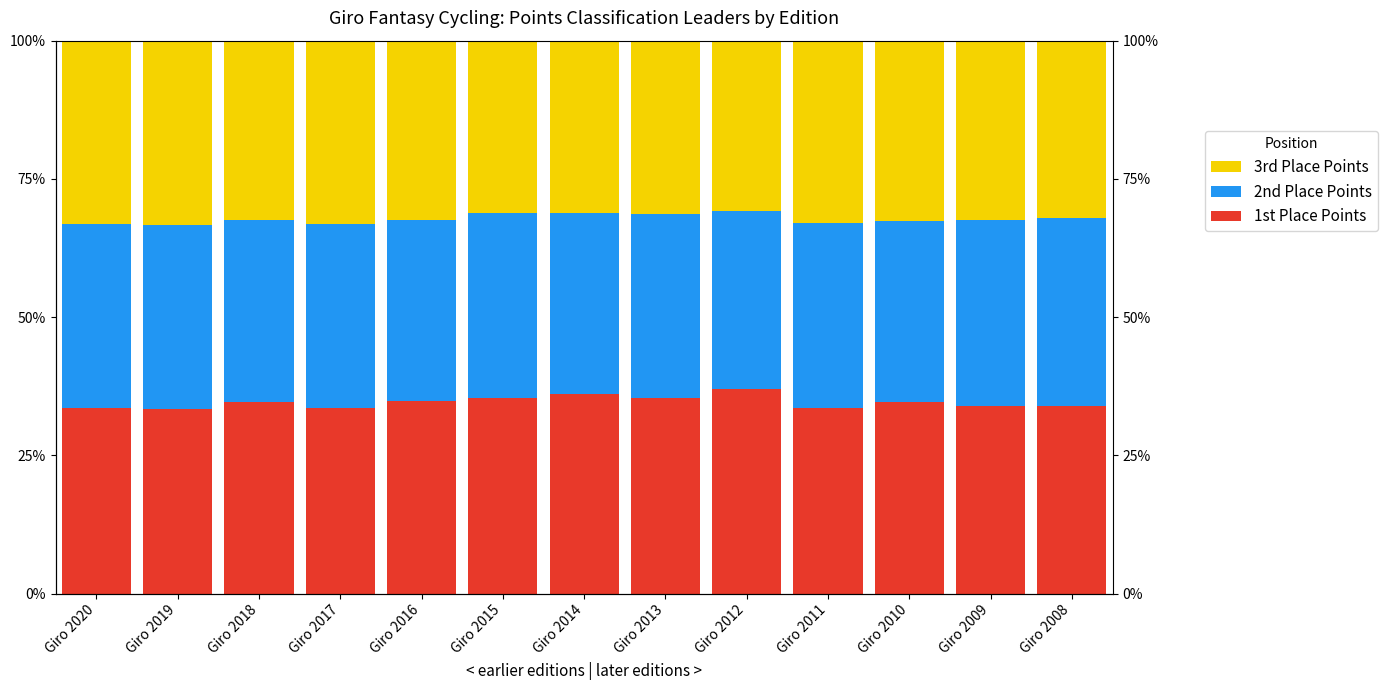

Which category has the highest value across all series?

Giro 2012